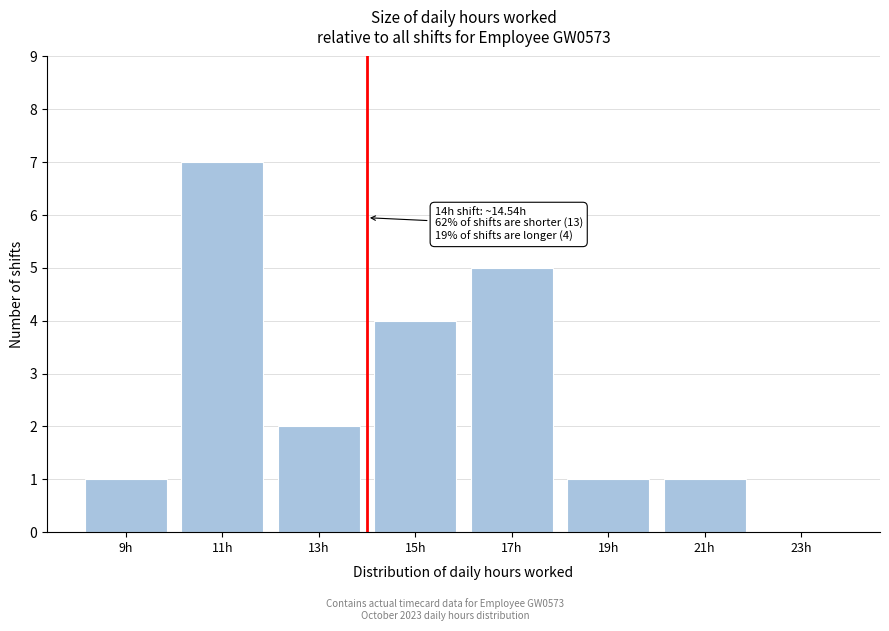

Reading left to right, transcribe all the data shown in this chart.

9h=1	11h=7	13h=2	15h=4	17h=5	19h=1	21h=1	23h=0